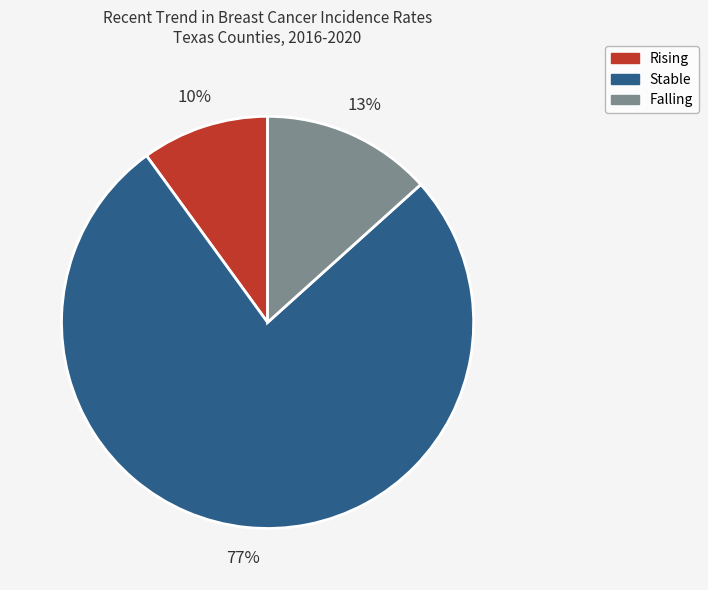

To the nearest percent, what is the average slice percentage?

33%